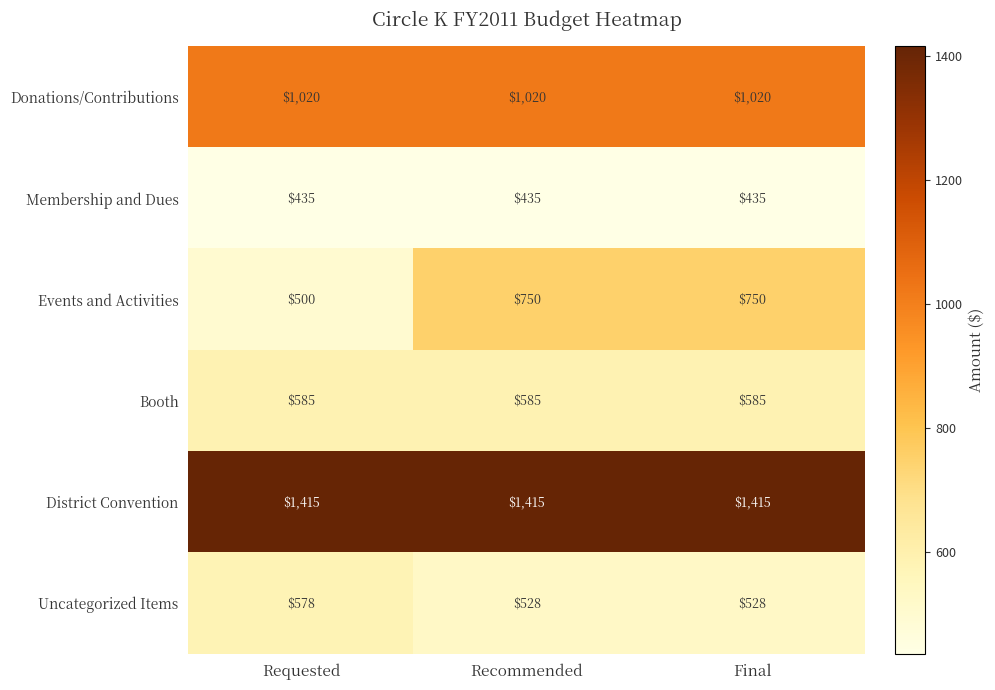

What is the total value across all series at Final?

4733